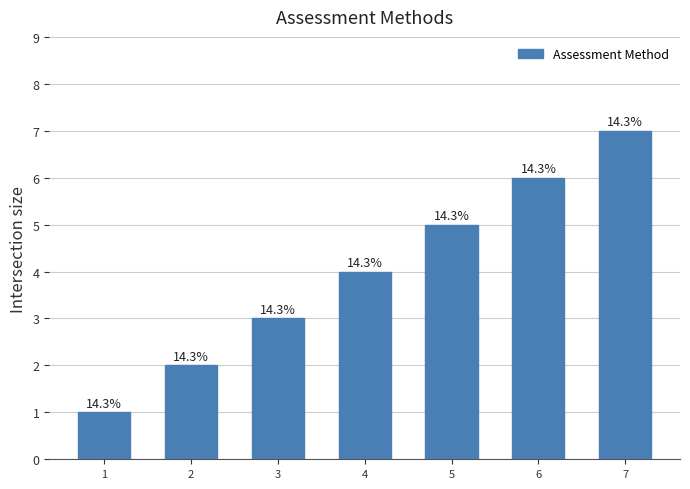

How many bars are there in total?

7